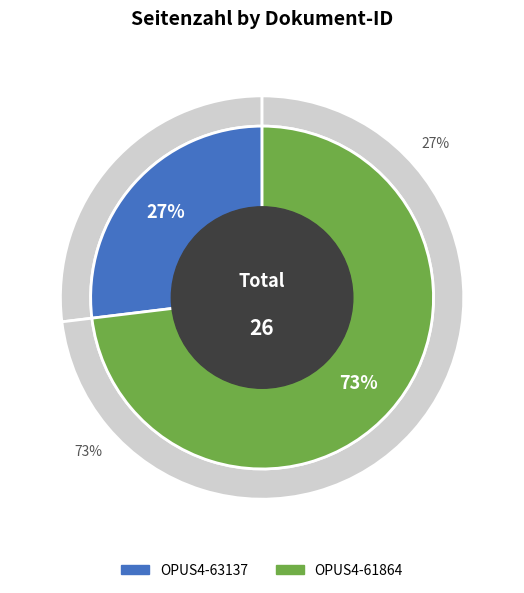

Combined, what portion of the pie is OPUS4-63137 and OPUS4-61864?

100.0%